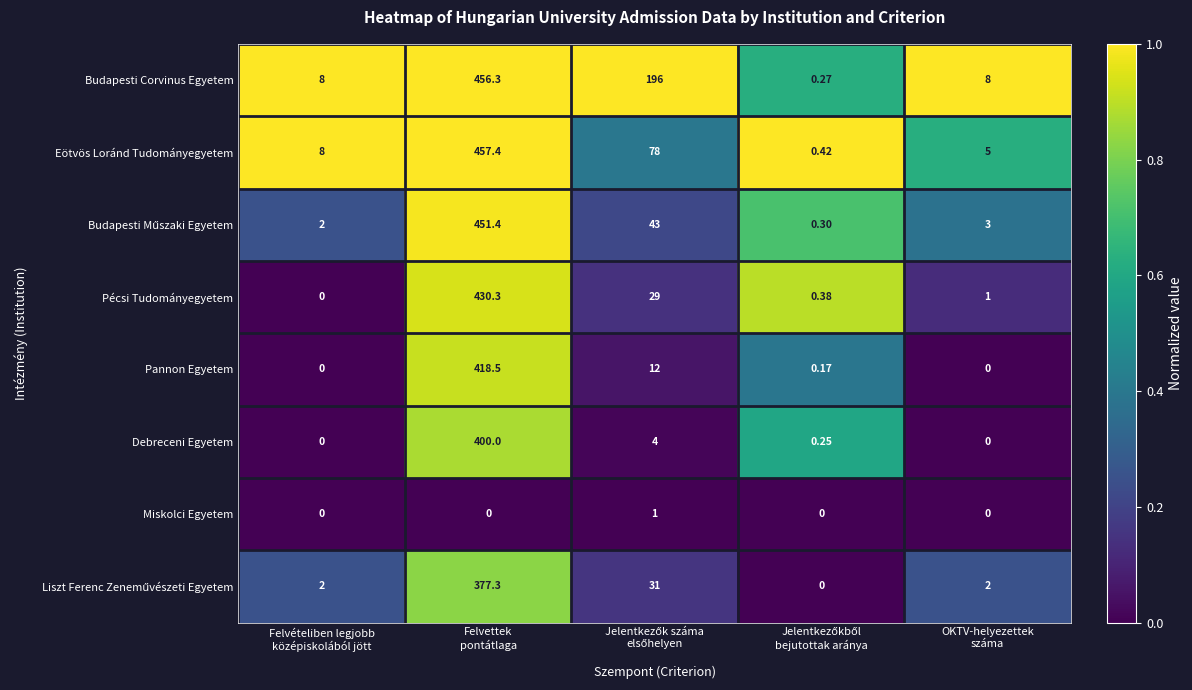

Which series has the widest spread of values?

Eötvös Loránd Tudományegyetem